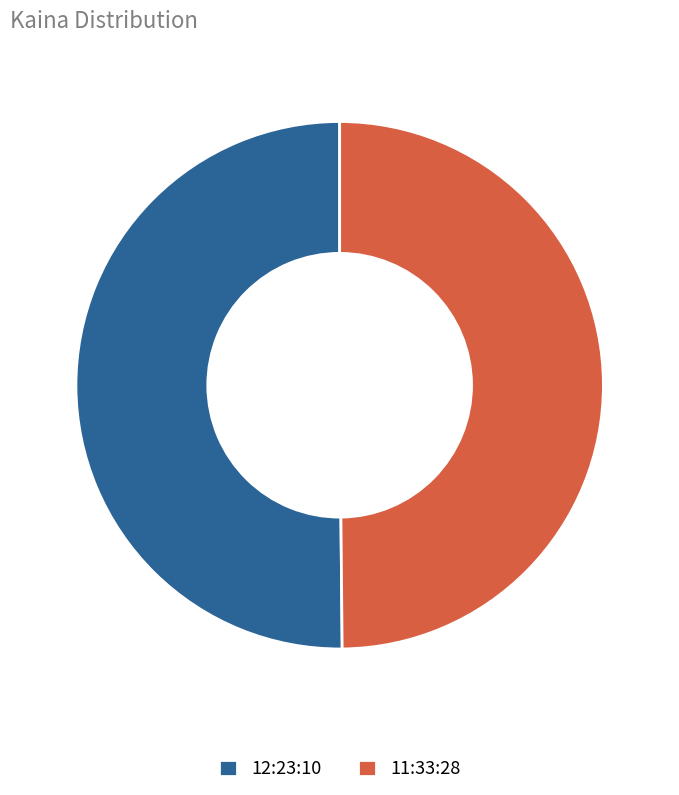

The 12:23:10 slice represents 63% of the pie. True or false?

False